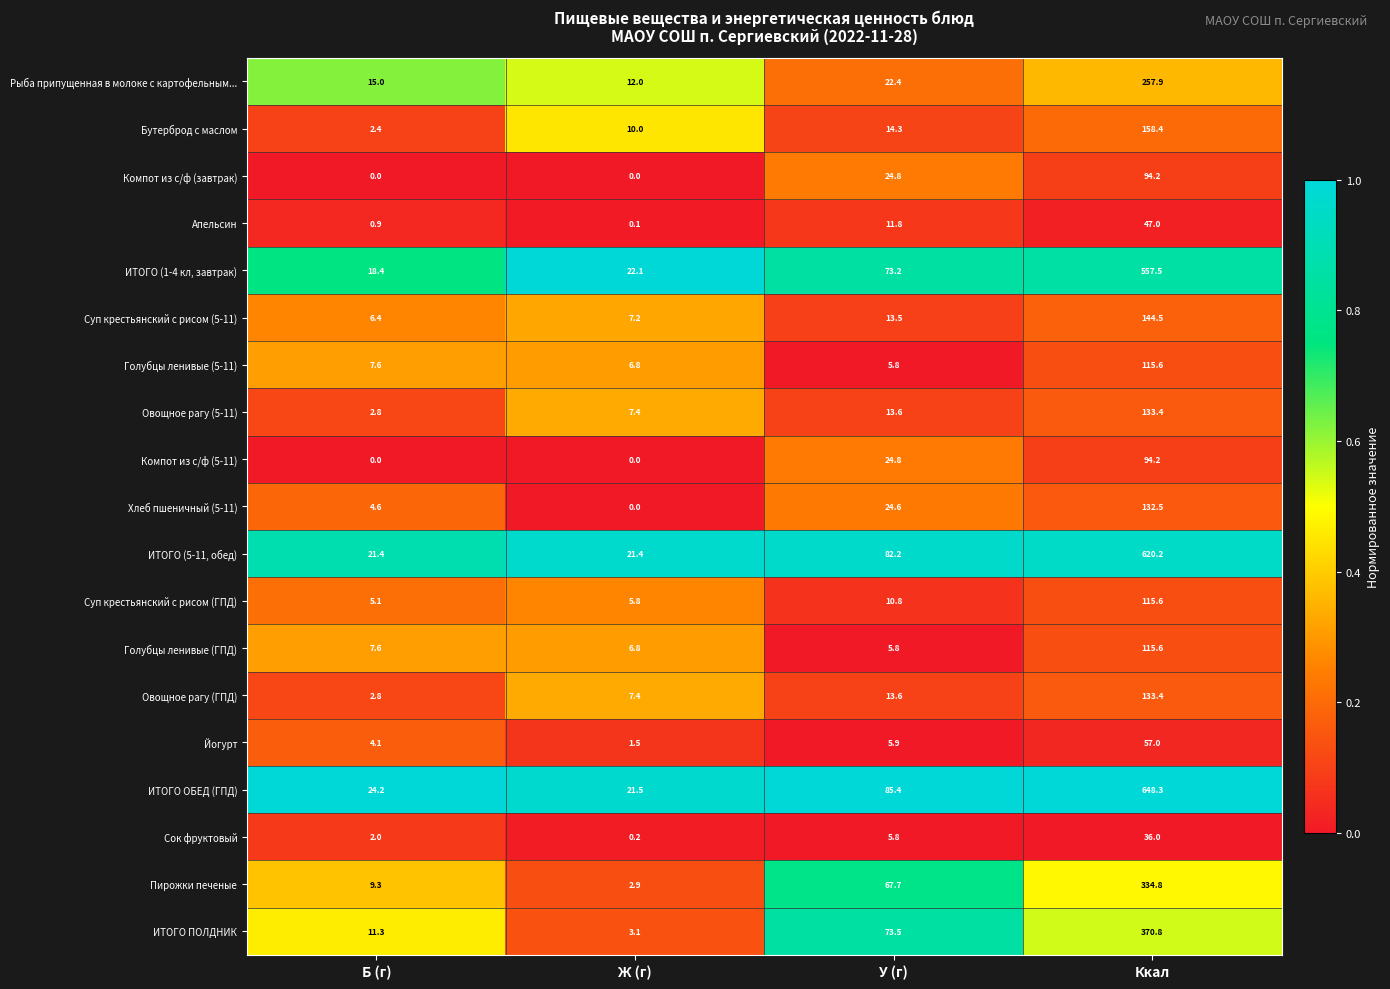

List the labels in order of Бутерброд с маслом value, smallest first.

Б (г), Ж (г), У (г), Ккал